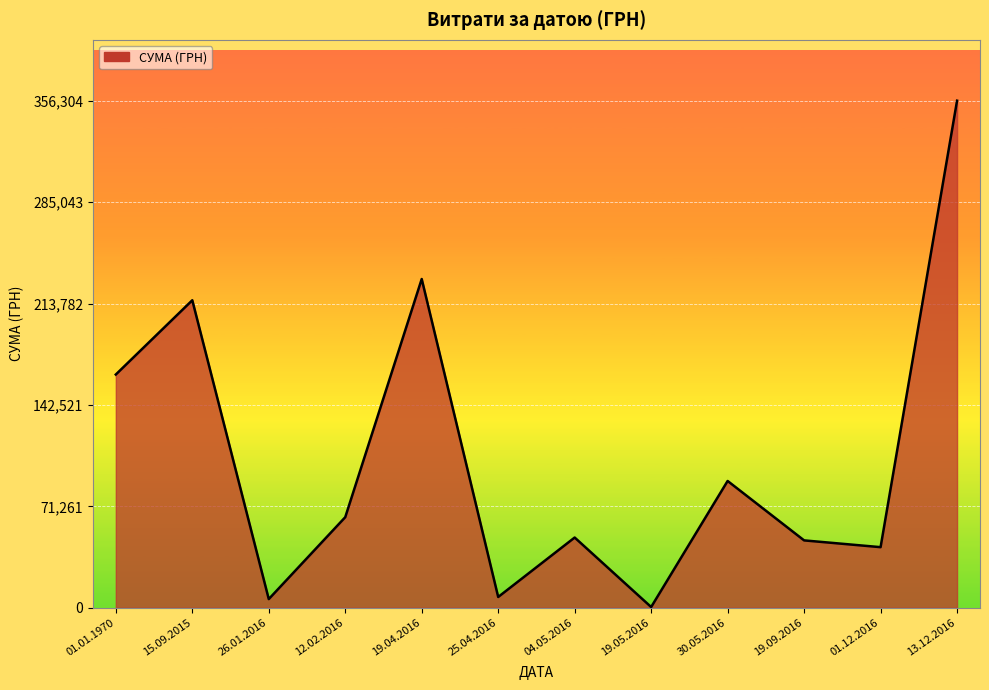

What is the smallest value displayed?

528.0